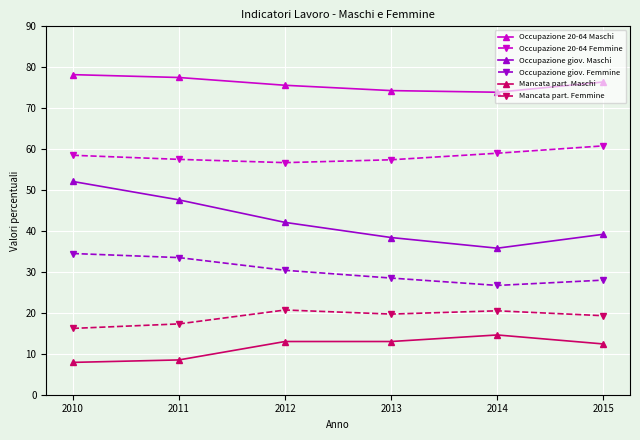

Is this an area chart (filled region under the line)?

No